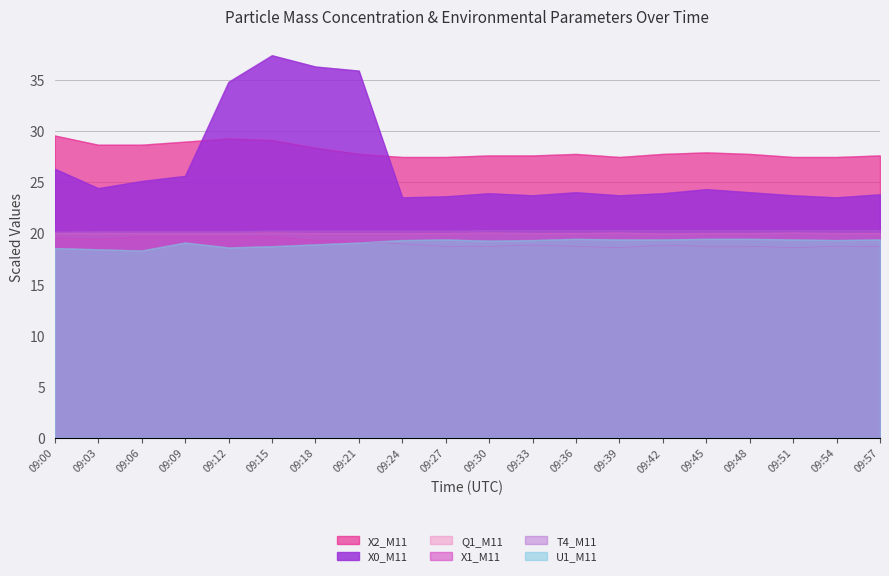

How many lines are shown in the chart?

6